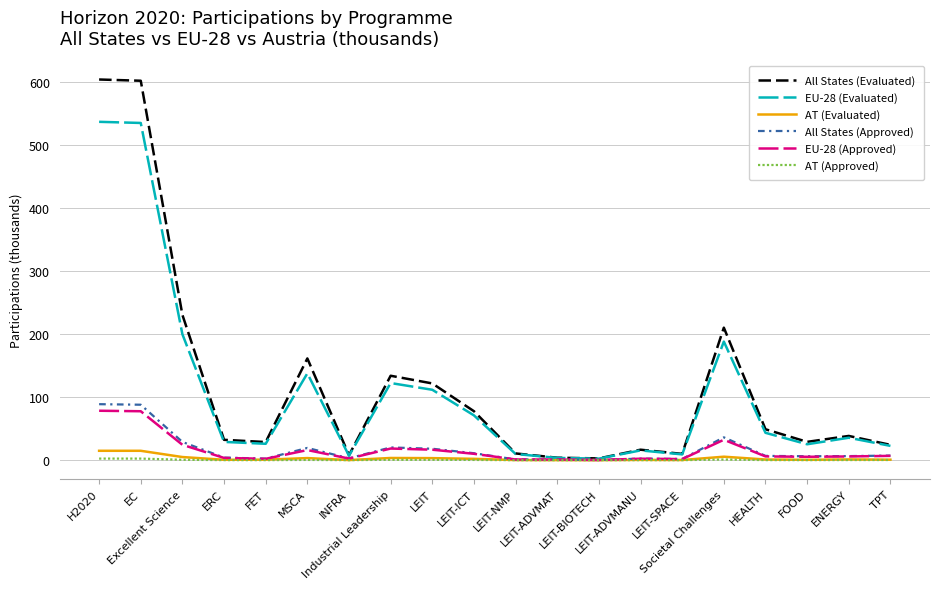

What are all the series names shown in the legend?

All States (Evaluated), EU-28 (Evaluated), AT (Evaluated), All States (Approved), EU-28 (Approved), AT (Approved)